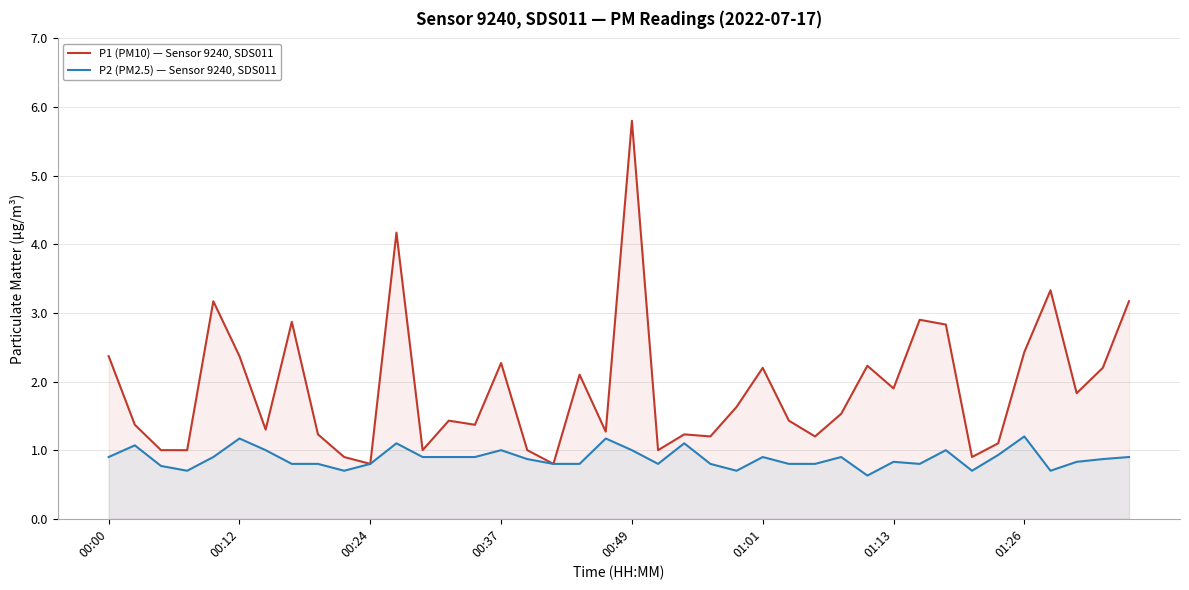

What is the approximate value of P1 (PM10) — Sensor 9240, SDS011 at 00:00?

2.4